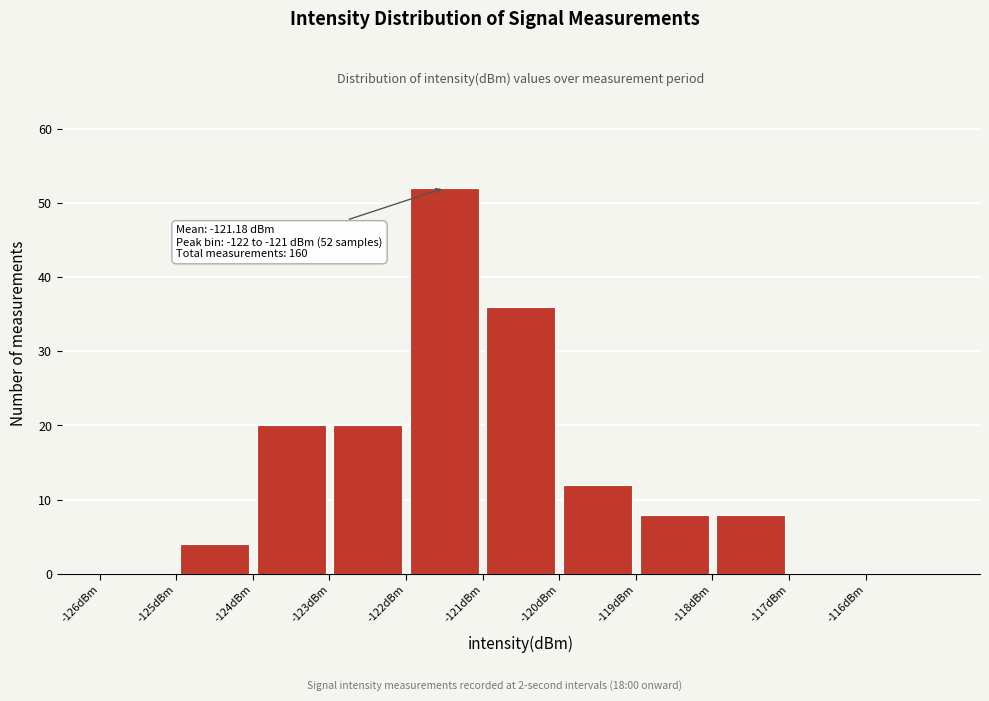

Which range on the x-axis has the tallest bar?

-122 to -121